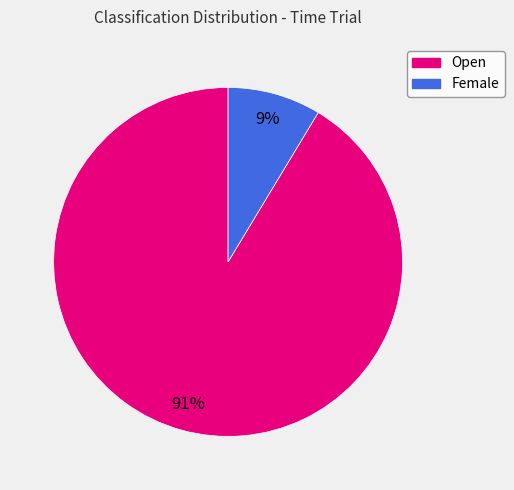

Between Open and Female, which is larger?

Open